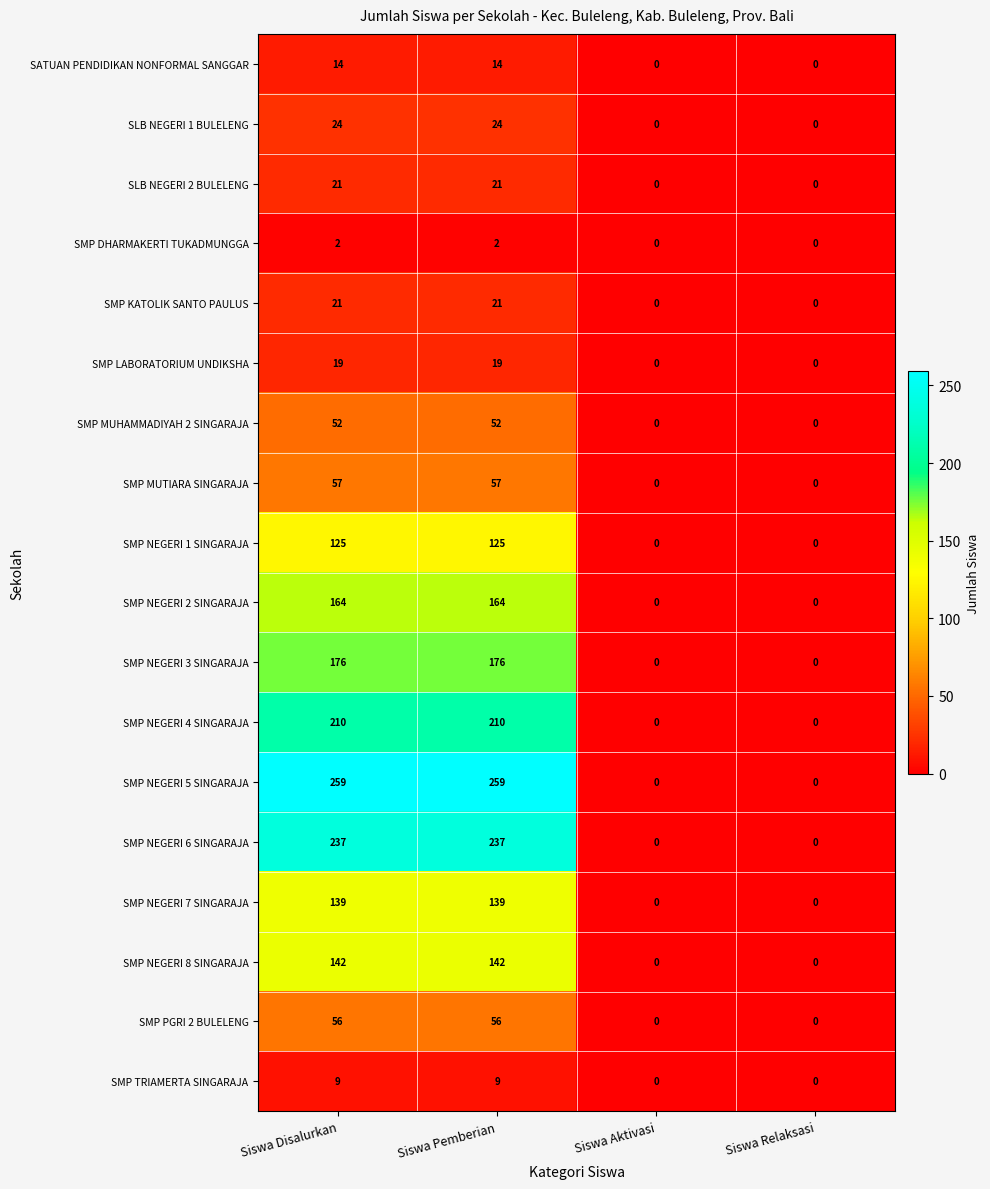

Between Siswa Pemberian and Siswa Relaksasi, which series saw the biggest shift?

SMP NEGERI 5 SINGARAJA